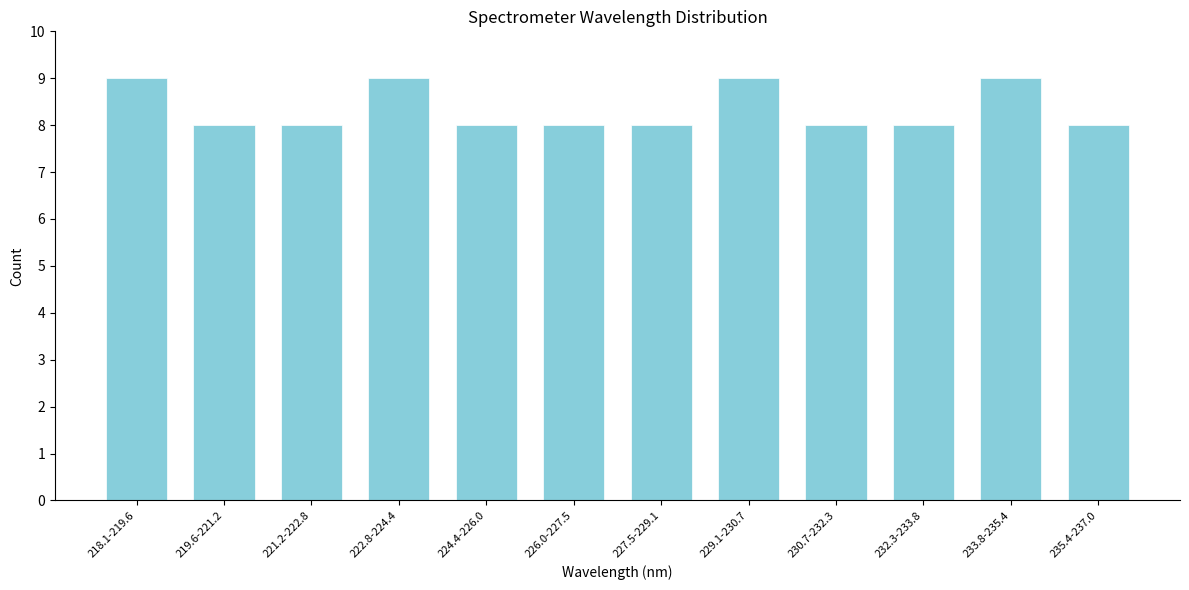

Reading right to left, transcribe all the data shown in this chart.

235.4-237.0=8	233.8-235.4=9	232.3-233.8=8	230.7-232.3=8	229.1-230.7=9	227.5-229.1=8	226.0-227.5=8	224.4-226.0=8	222.8-224.4=9	221.2-222.8=8	219.6-221.2=8	218.1-219.6=9